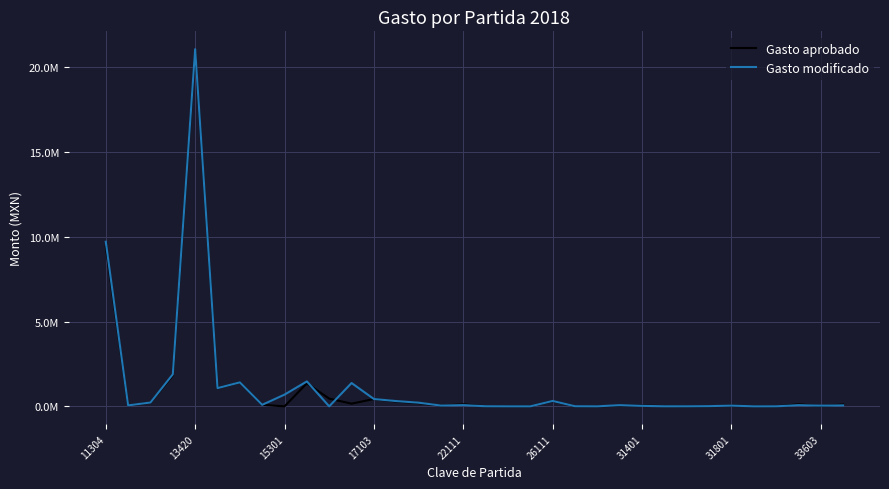

Is this an area chart (filled region under the line)?

No